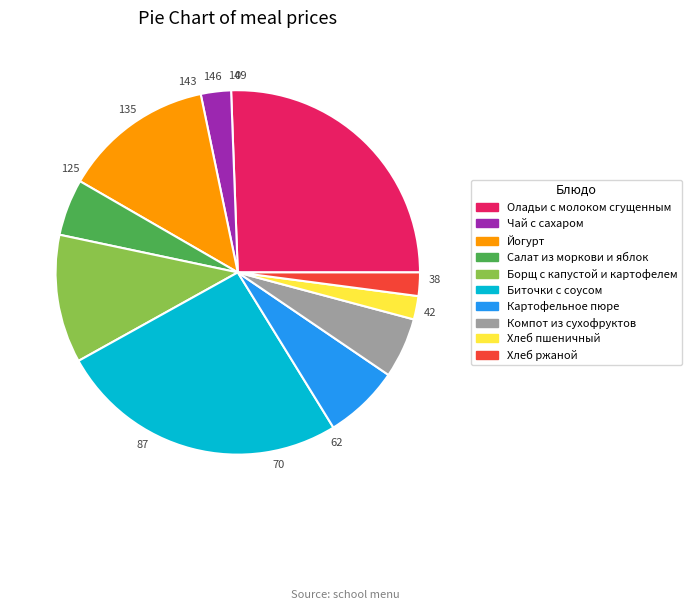

True or false: Картофельное пюре accounts for 1% of the total.

False